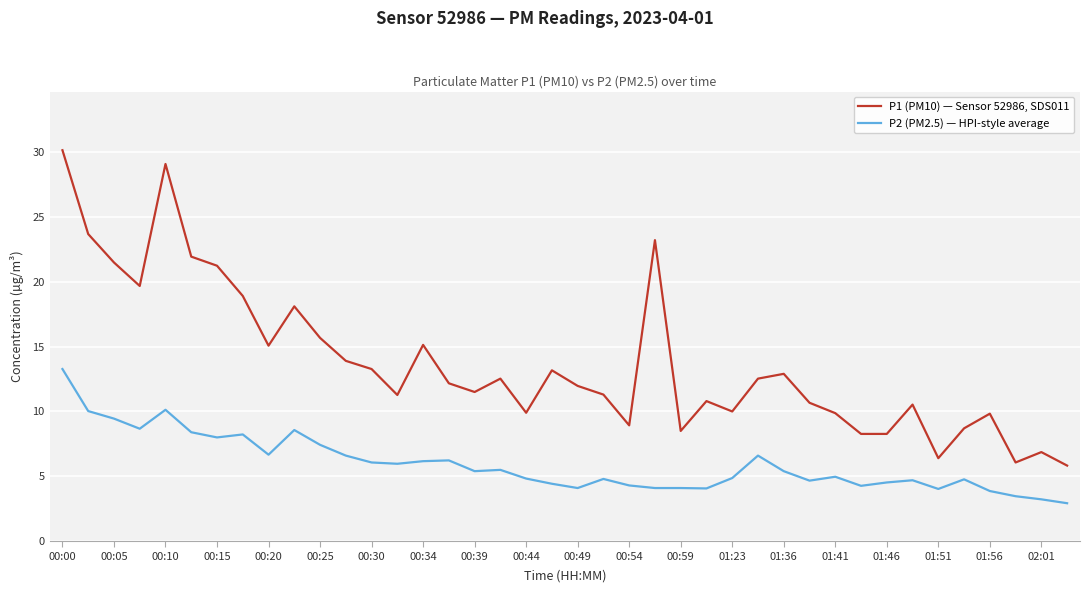

What is the lowest value of the P2 (PM2.5) — HPI-style average series?

2.9